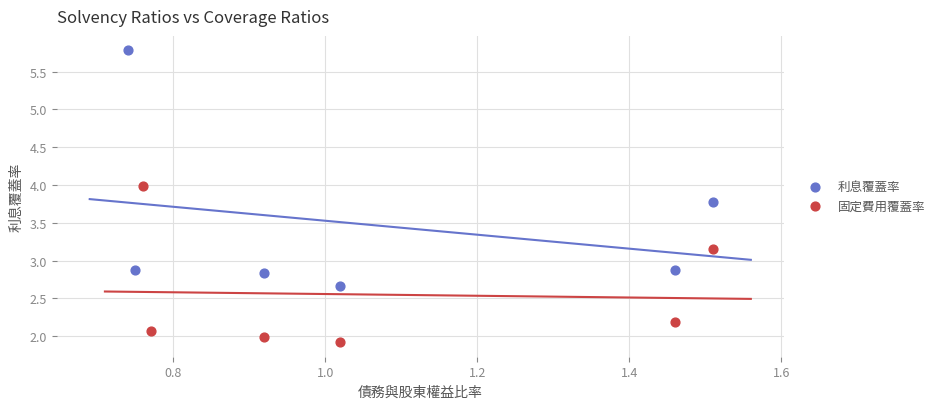

What are all the series names shown in the legend?

利息覆蓋率, 固定費用覆蓋率